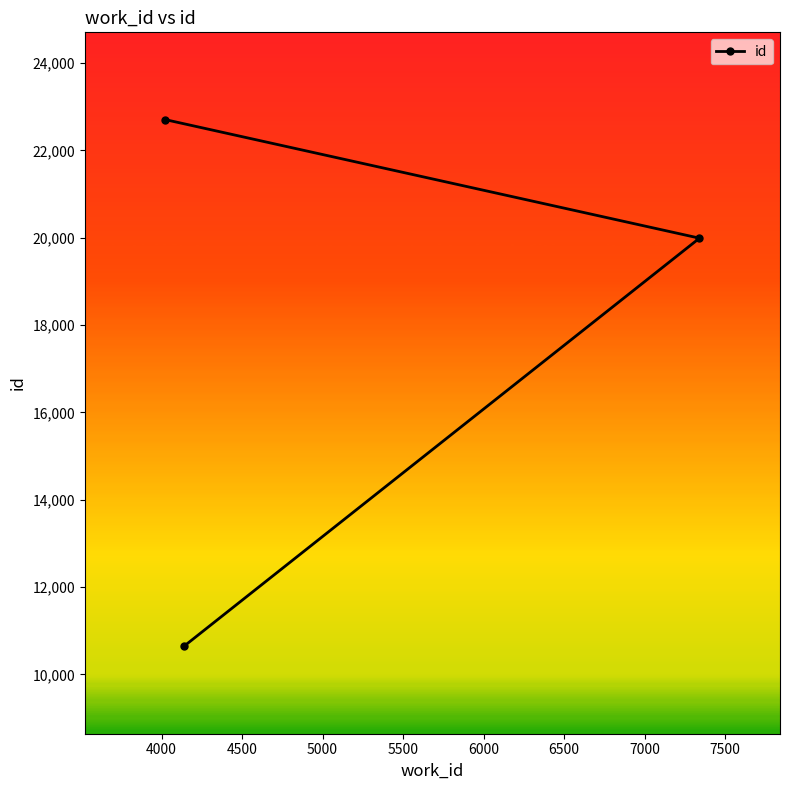

What is the sum of all values?

53337